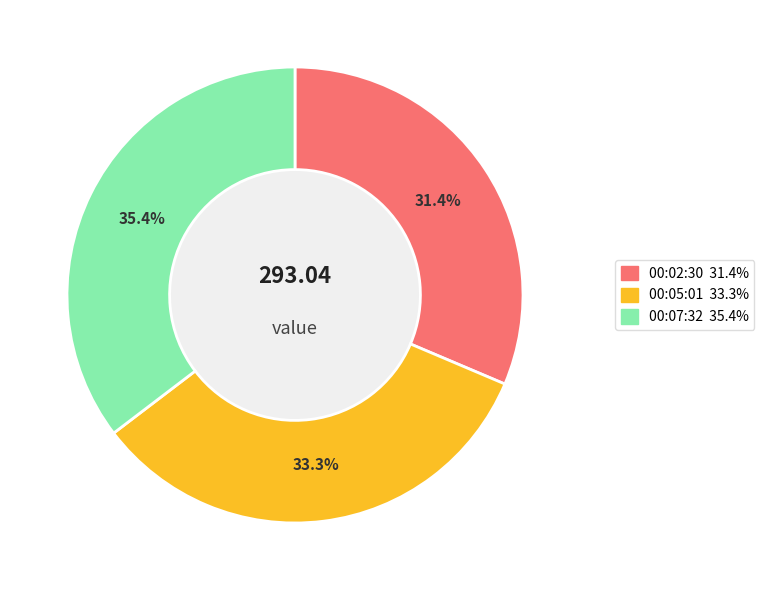

To the nearest percent, what is the difference between the largest and smallest slice percentages?

4%